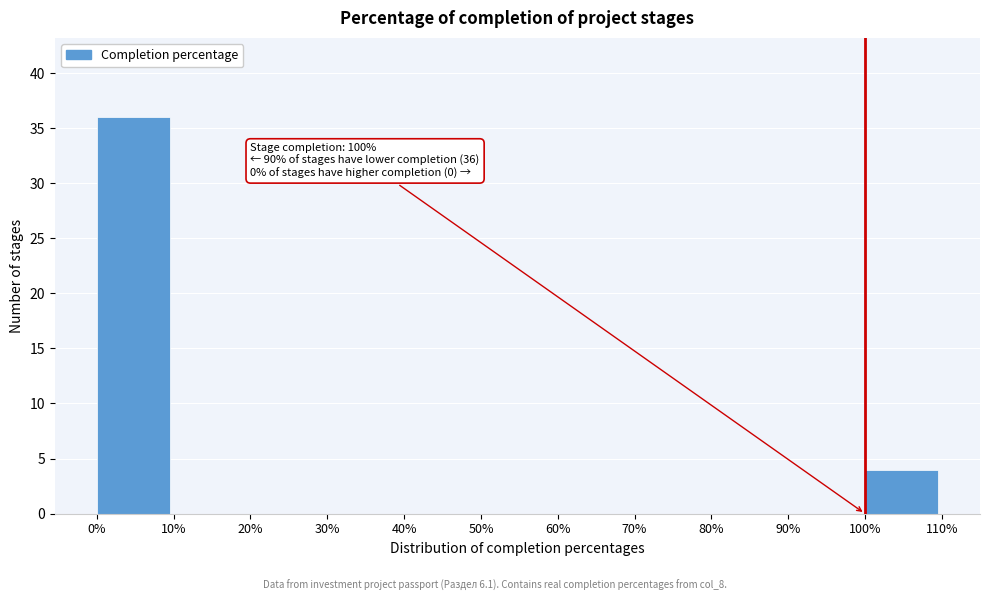

Which range on the x-axis has the tallest bar?

0% to 10%